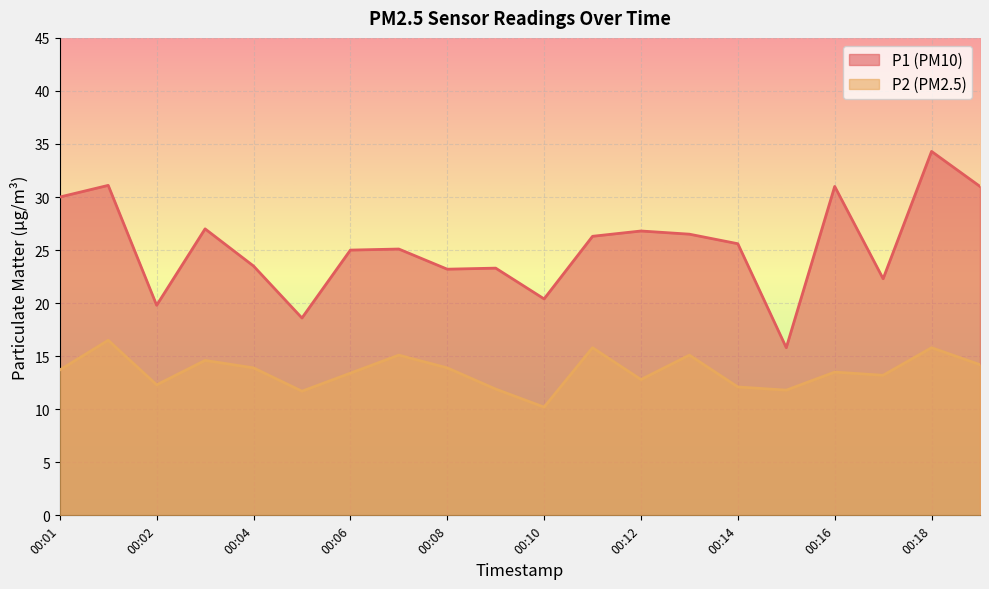

At which label does P1 reach its peak?

00:18